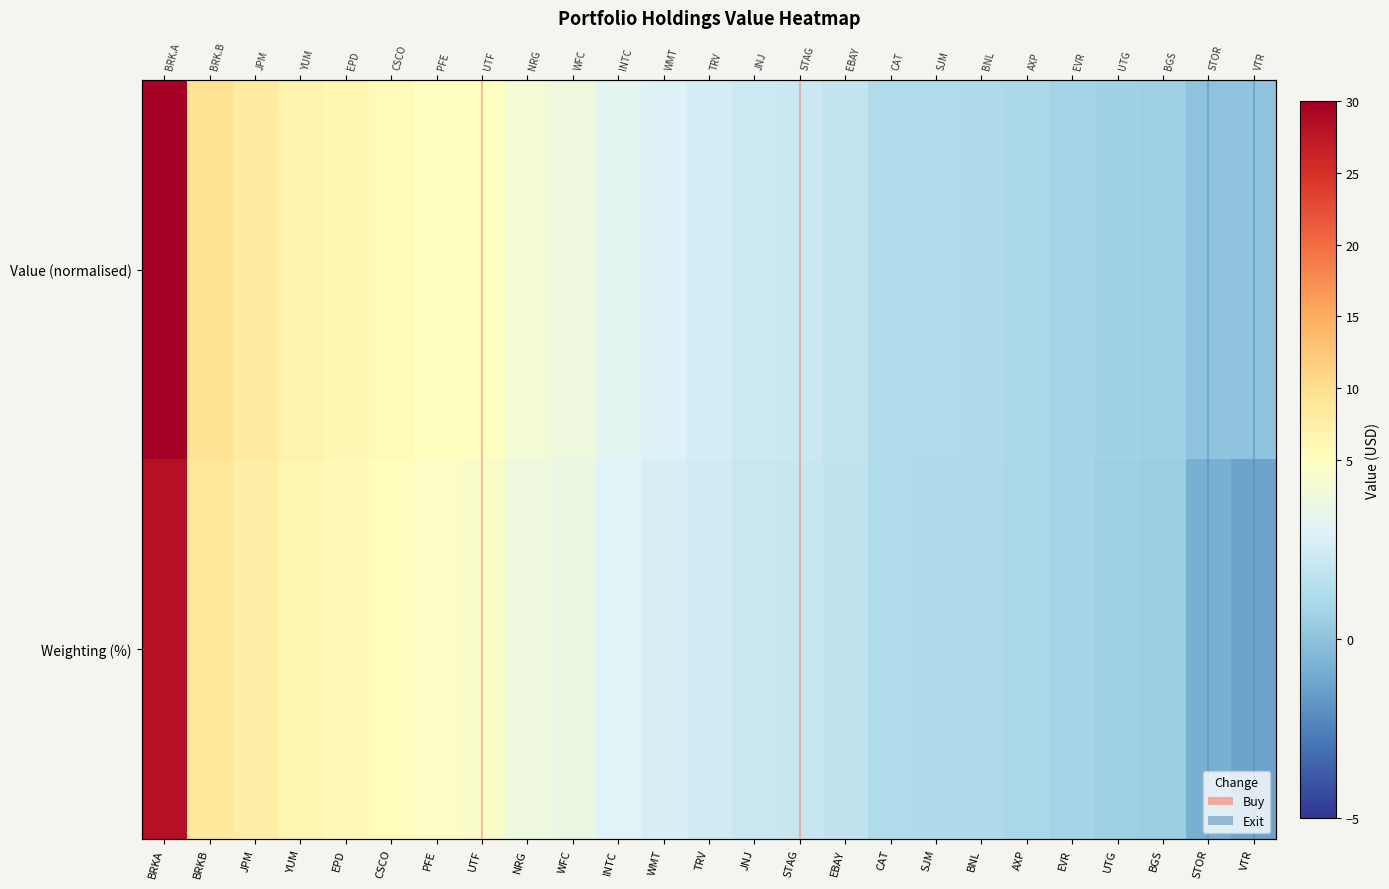

At how many categories does at least one series exceed 2?

15